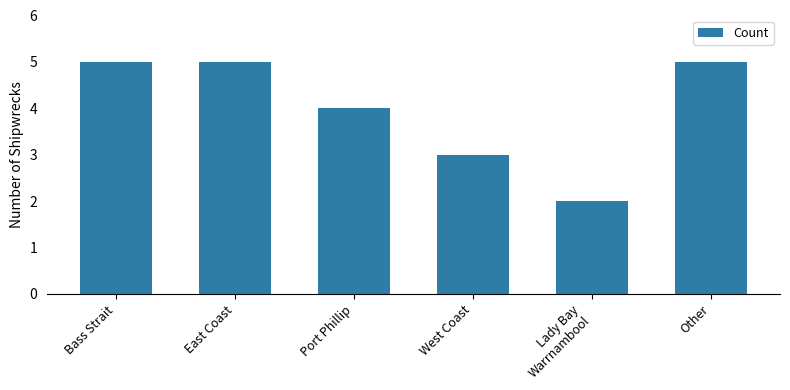

What is the sum of the values at Other and Bass Strait?

10